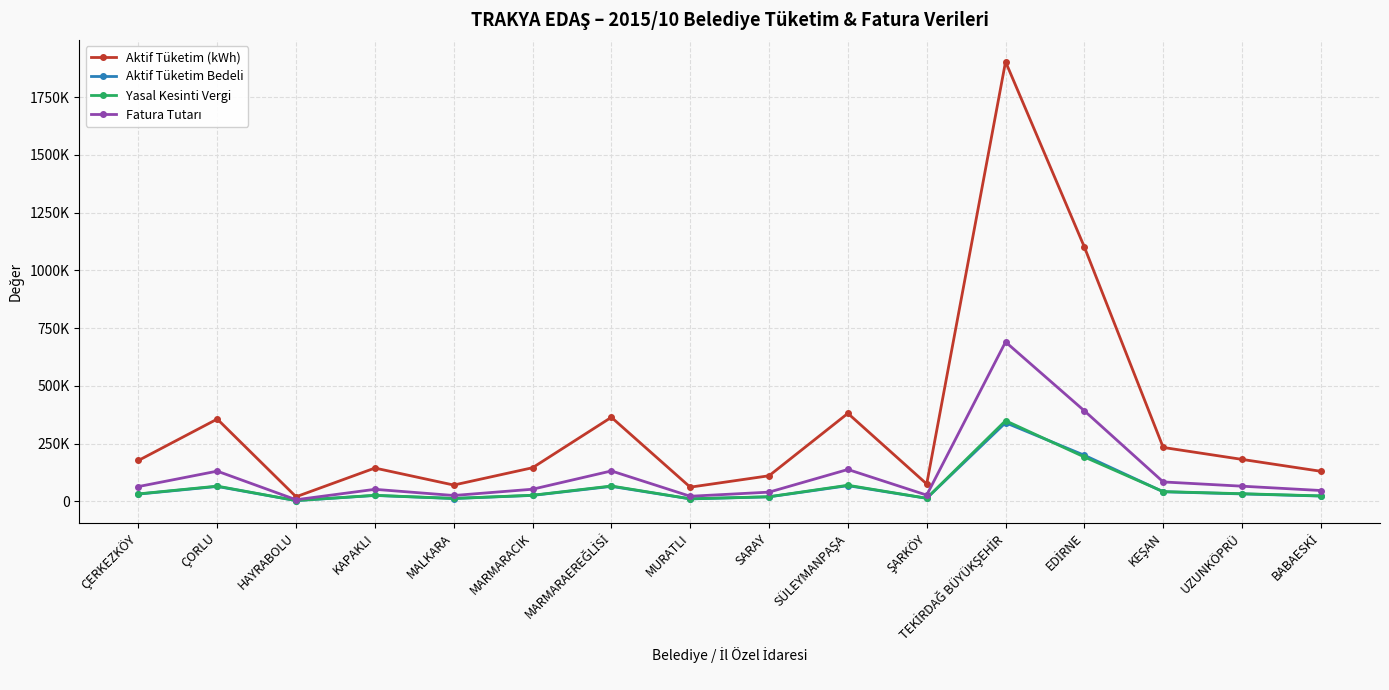

What is the difference between the Fatura Tutarı values at BABAESKİ and ÇERKEZKÖY?

17007.1